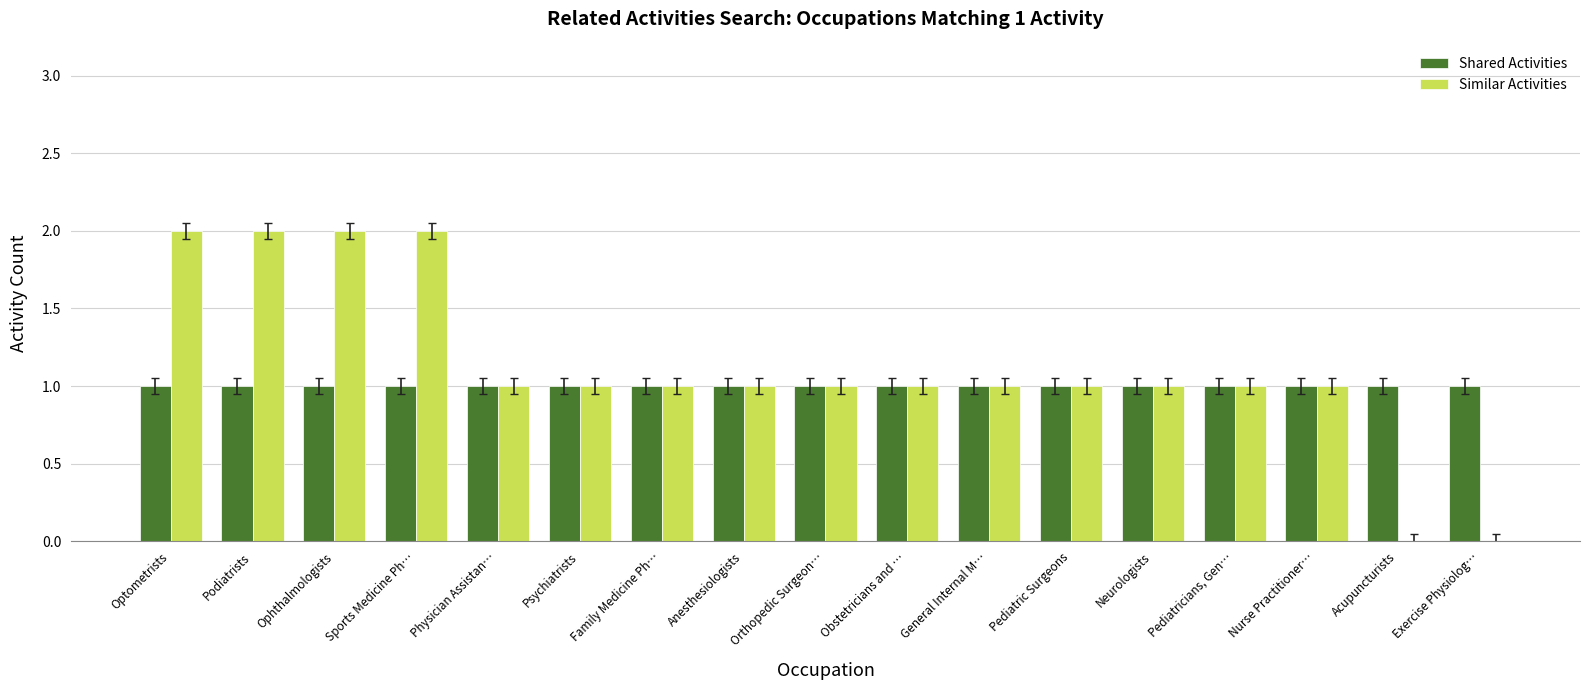

Is it true that Shared Activities equals 1 at Anesthesiologists?

True